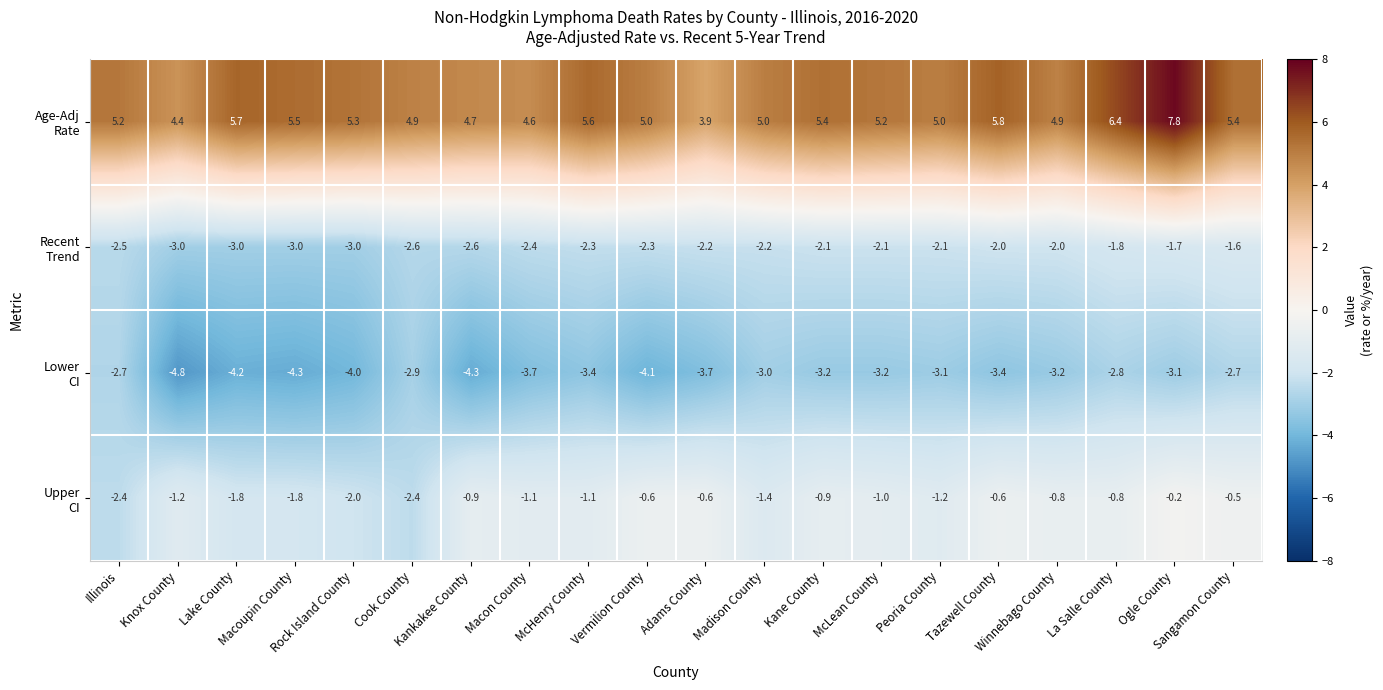

What is the greatest value displayed?

7.8